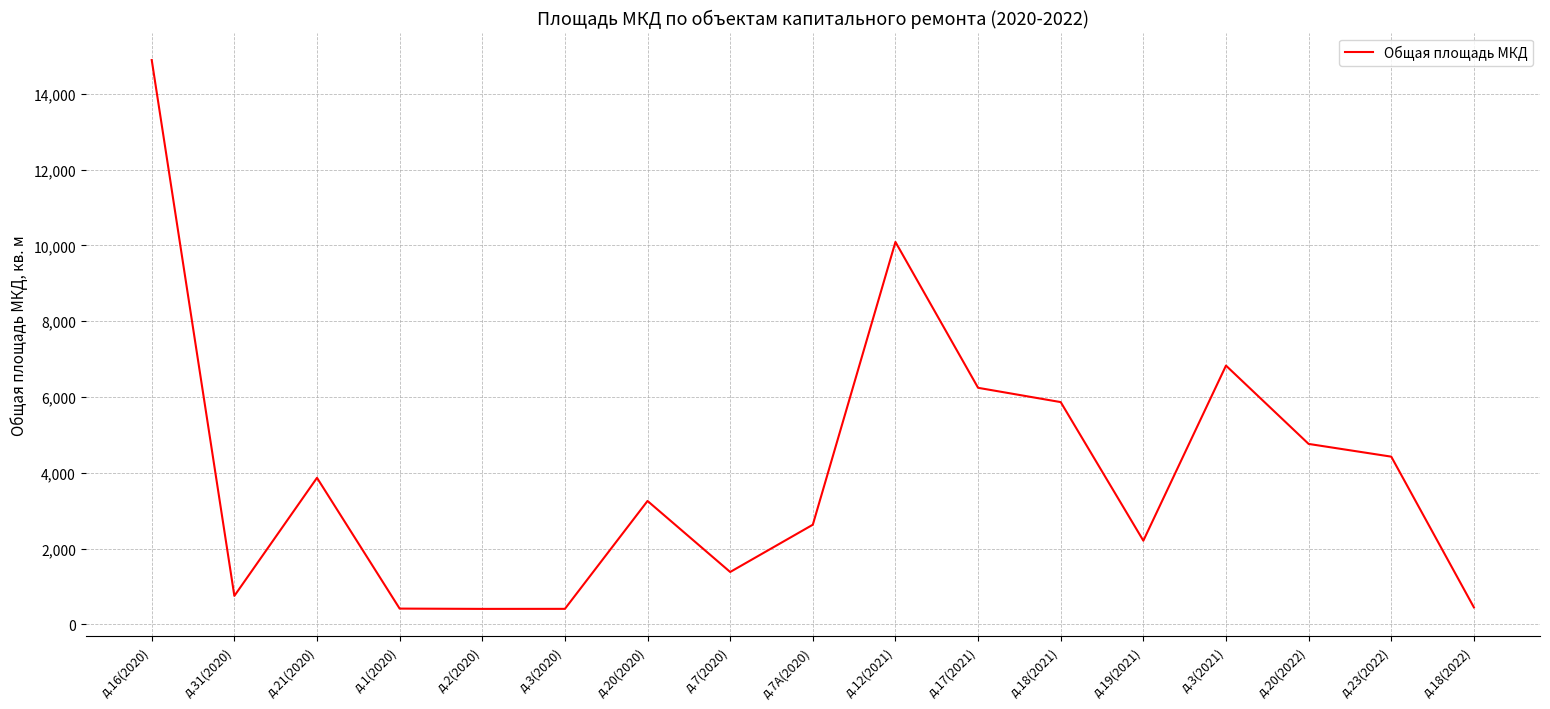

Does the chart have visible grid lines?

Yes